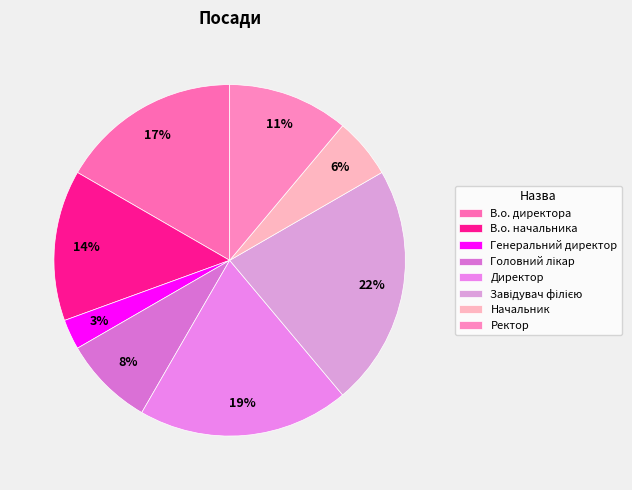

The Головний лікар slice represents 8% of the pie. True or false?

True